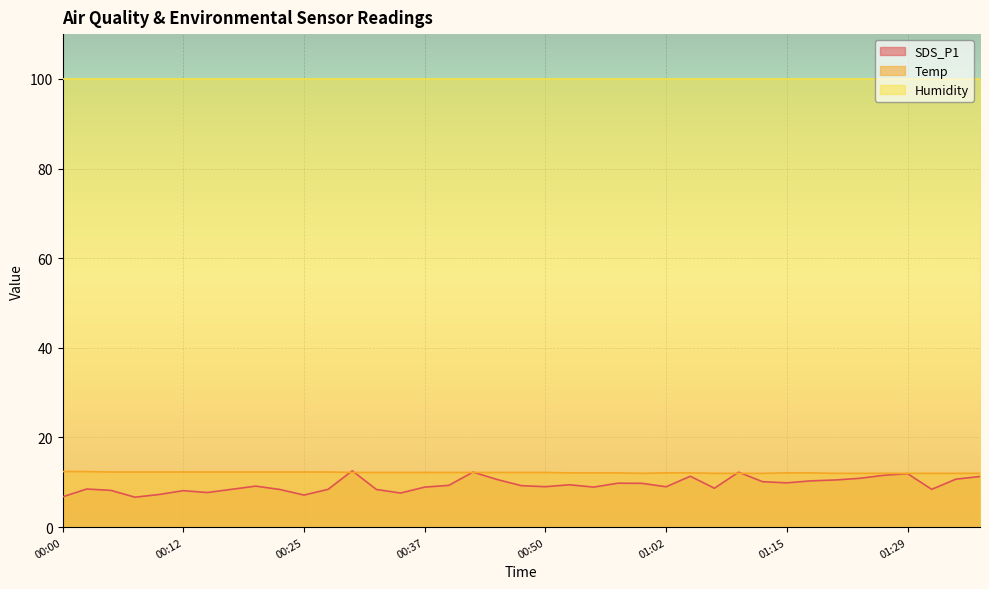

Which series has the widest spread of values?

SDS_P1